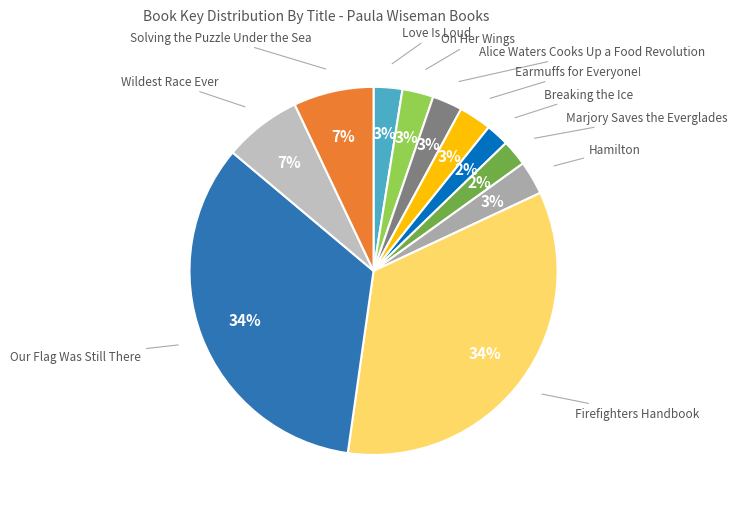

Count the number of slices in the pie.

11